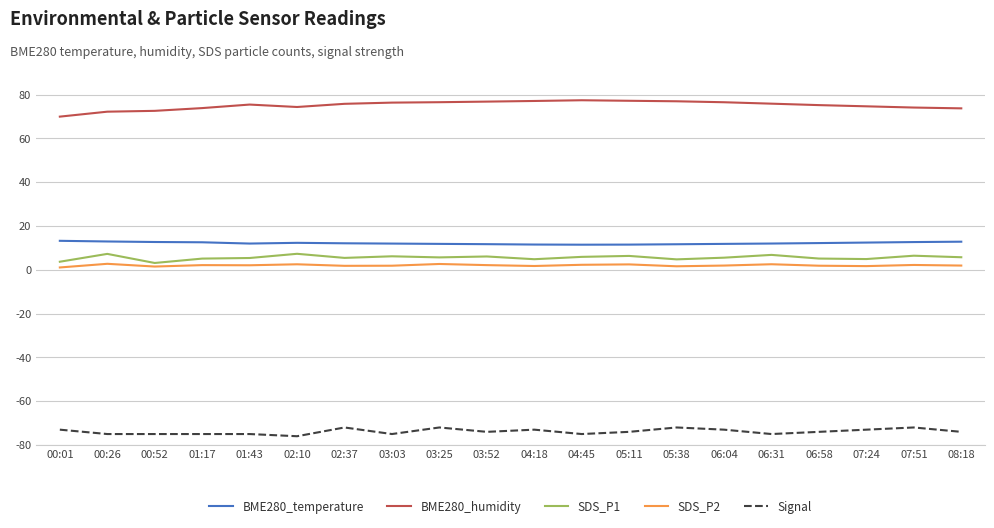

What is the difference between the highest and lowest values at 03:03?

151.4